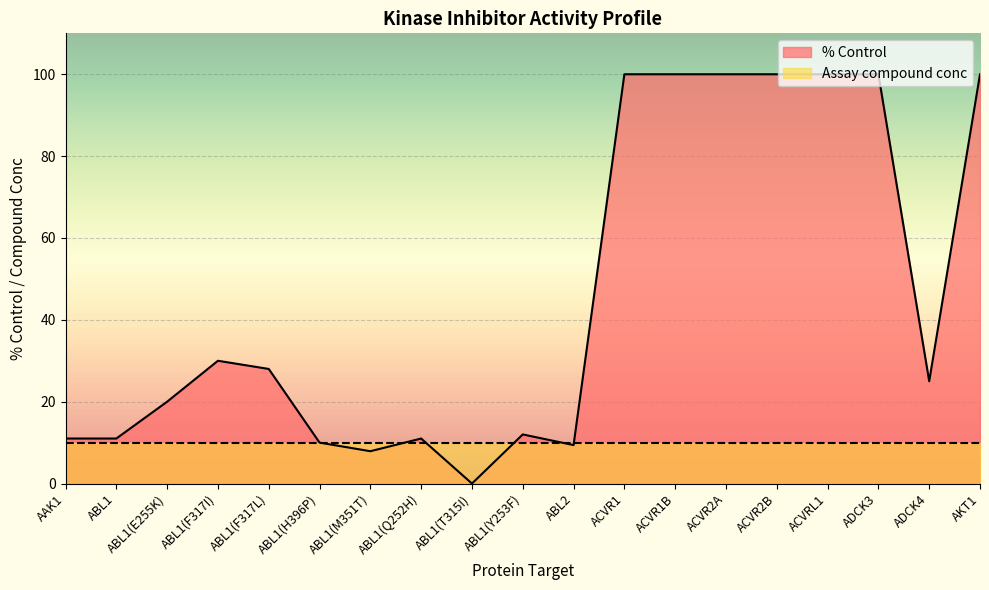

Count the number of data series in this chart.

2